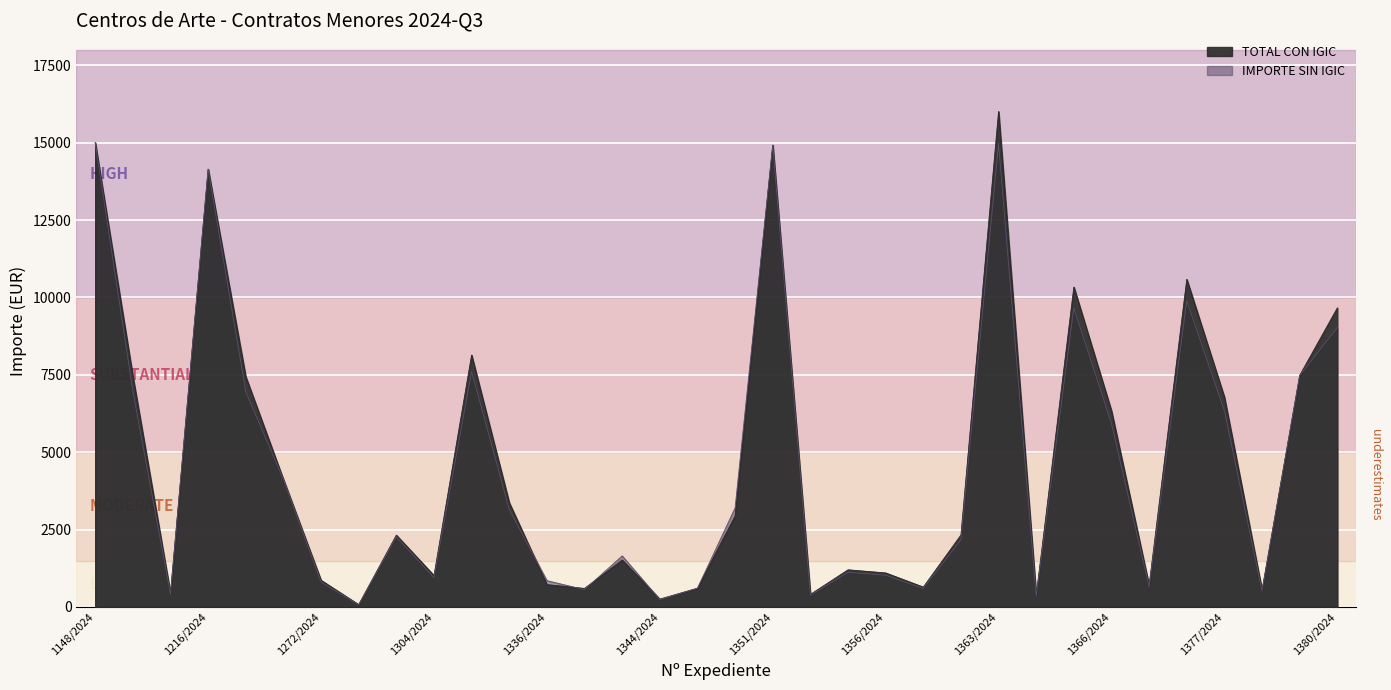

True or false: TOTAL CON IGIC has more than 2 points higher than both neighbors.

True